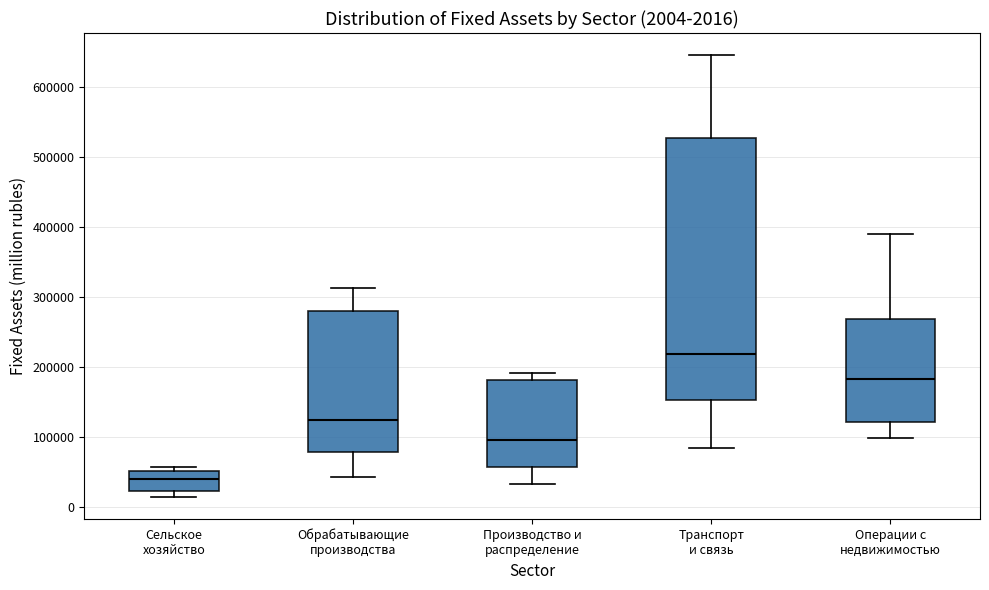

Comparing the boxes themselves (not the whiskers), which one is the tallest?

Транспорт и связь